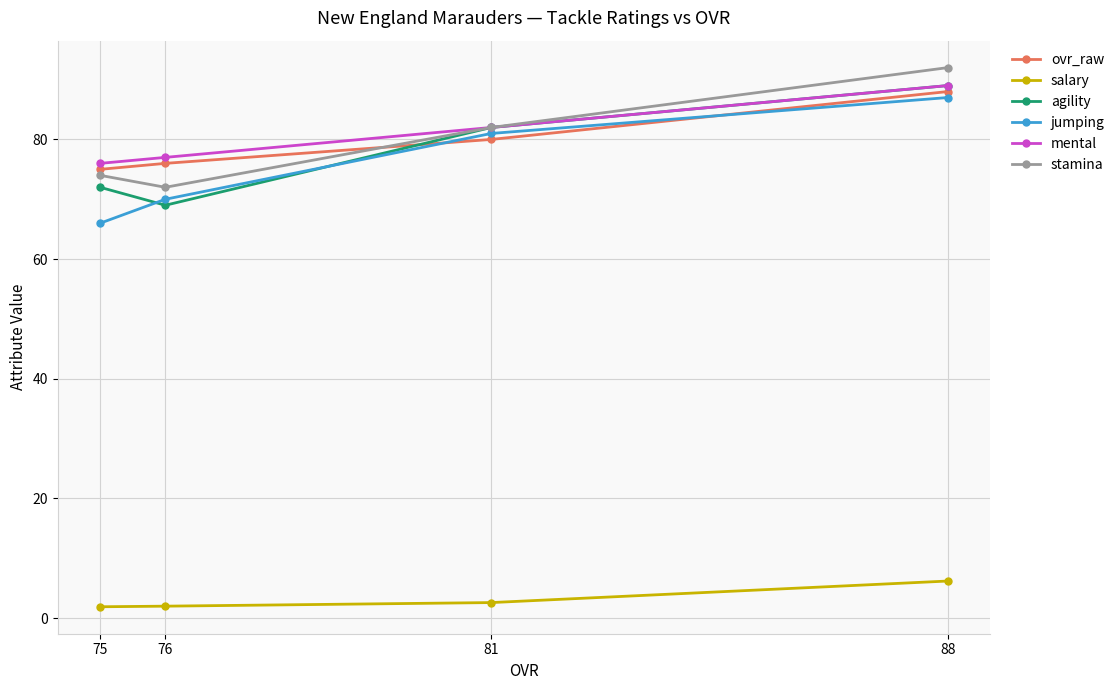

At 88, list the series in order from smallest to largest.

salary, jumping, ovr_raw, agility, mental, stamina